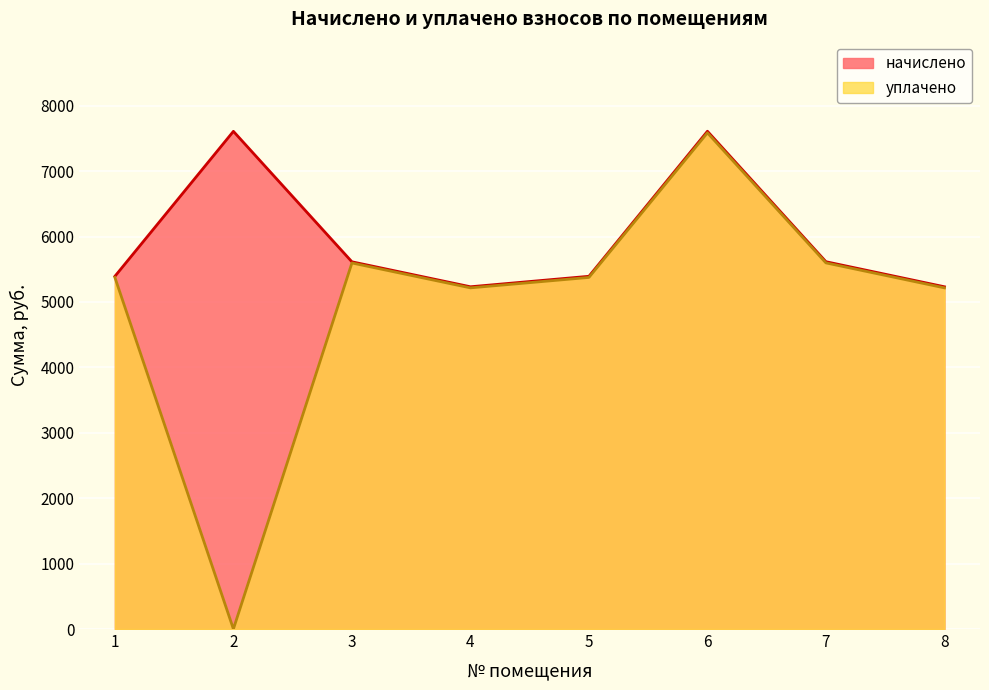

How many data points in уплачено are less than 5375?

3